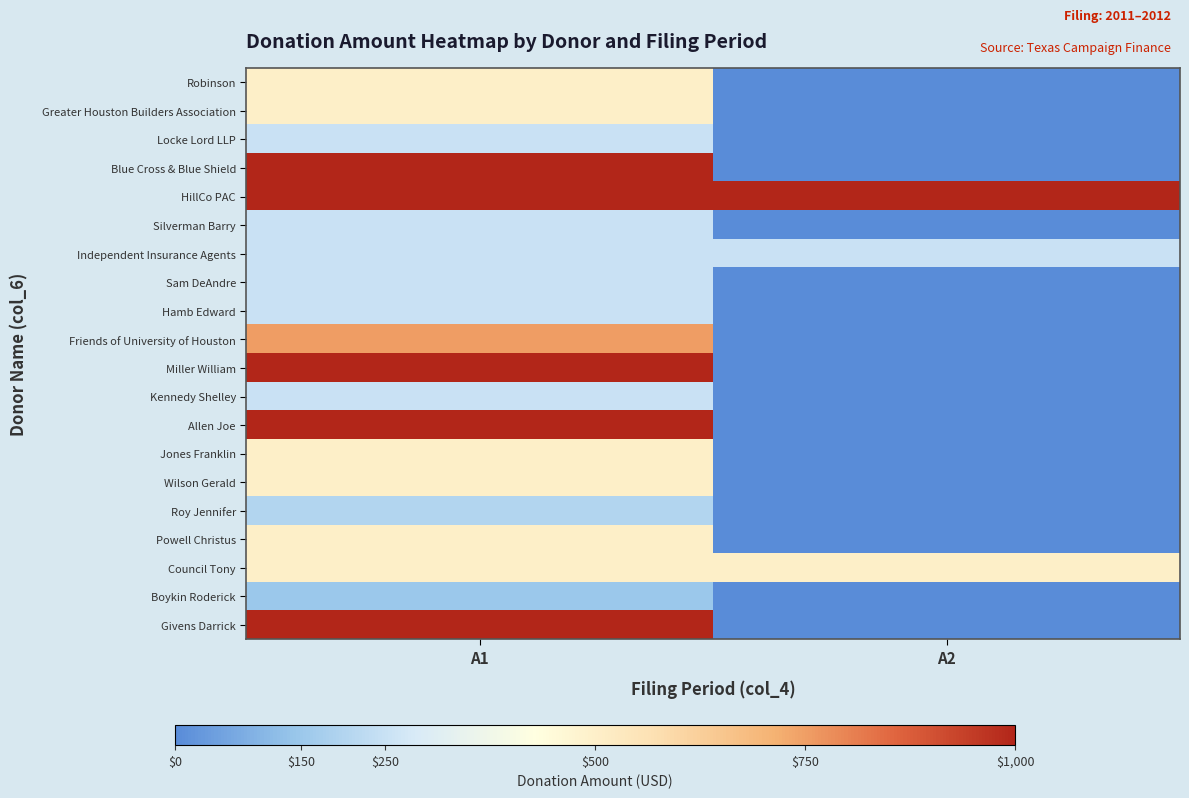

At how many categories does at least one series exceed 974?

2